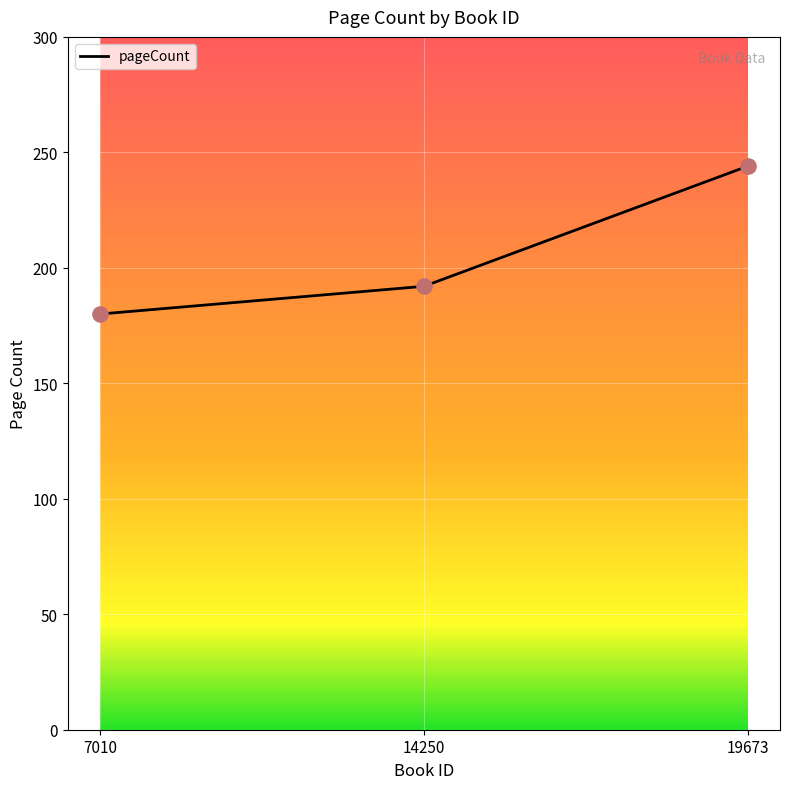

Approximately how many times larger is the value at 14250 compared to 19673?

0.8